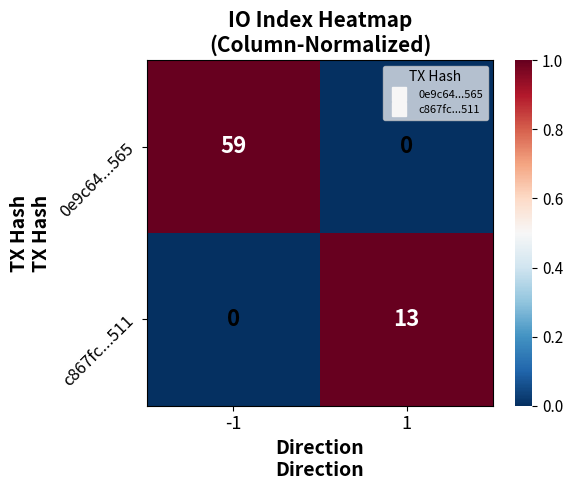

What is the approximate value of c867fc...511 at 1, to the nearest 5?

15